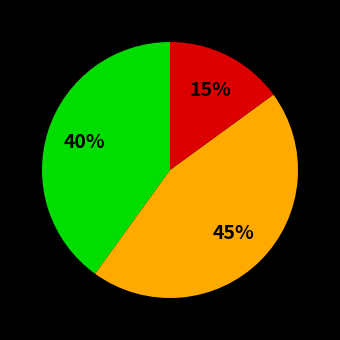

Is there any slice that represents more than half of the pie?

No